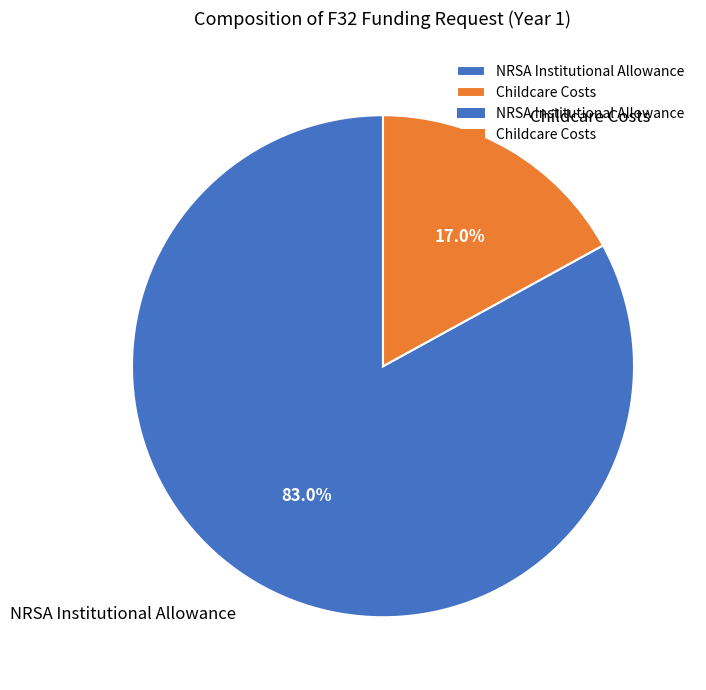

True or false: NRSA Institutional Allowance accounts for 83% of the total.

True